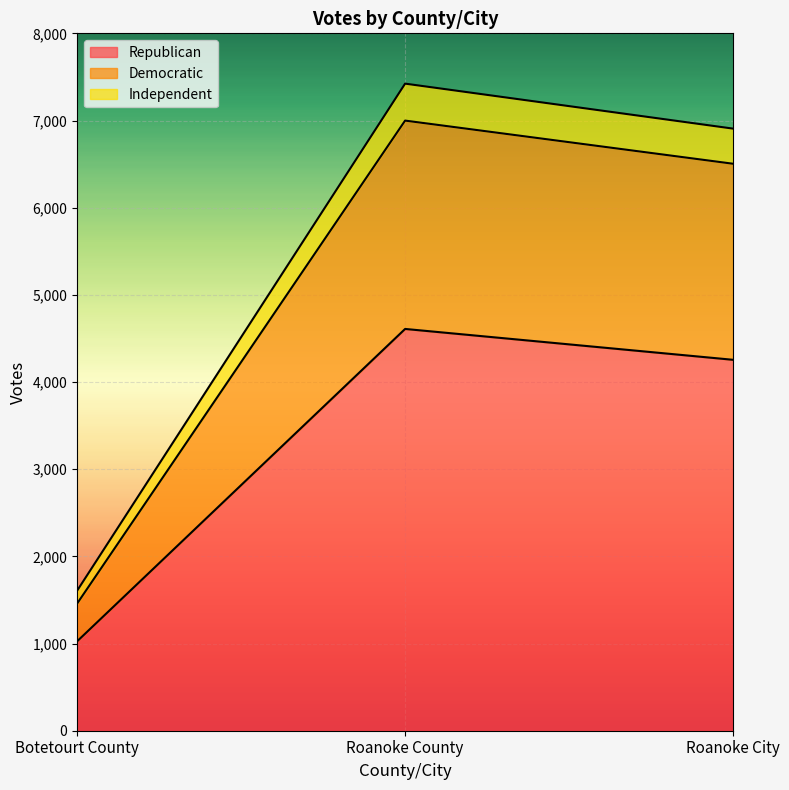

What is the sum of the Republican values at Botetourt County and Roanoke City?

5281